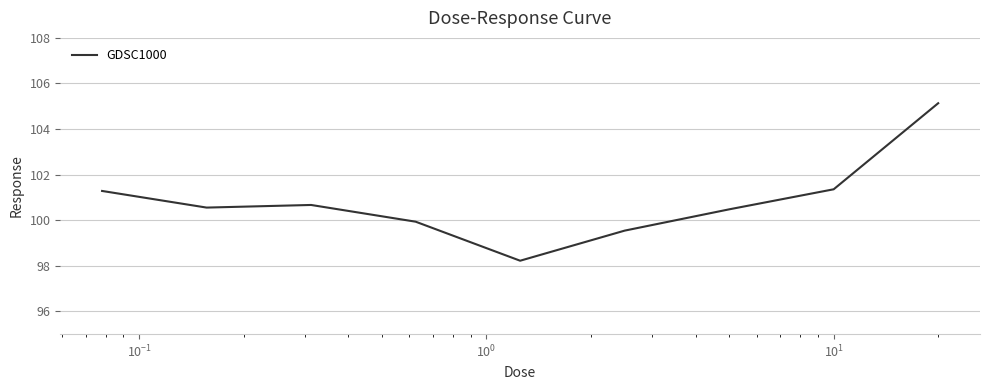

What is the smallest value displayed?

98.2